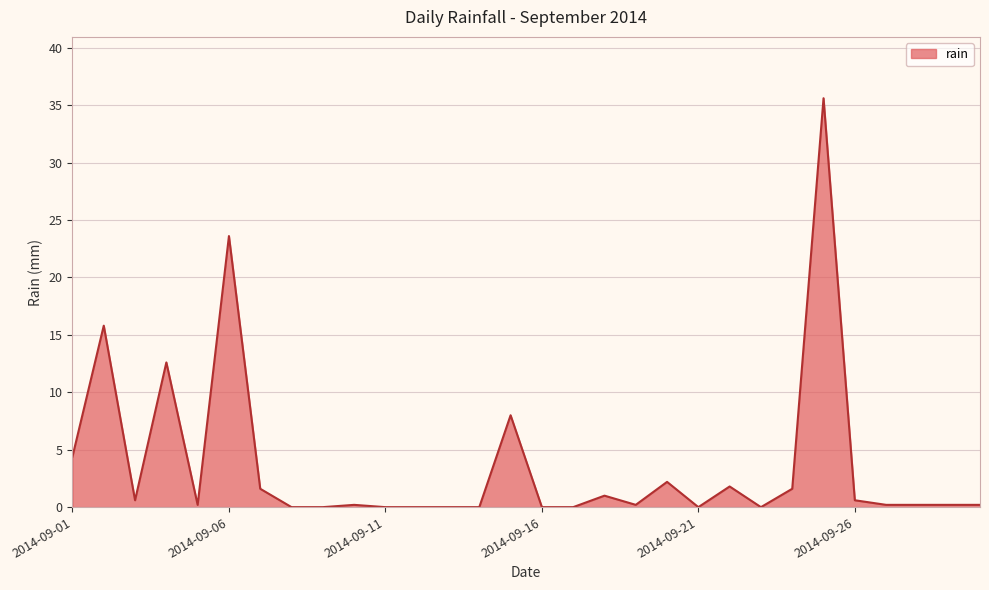

What is the difference between the second highest and minimum values?

23.6